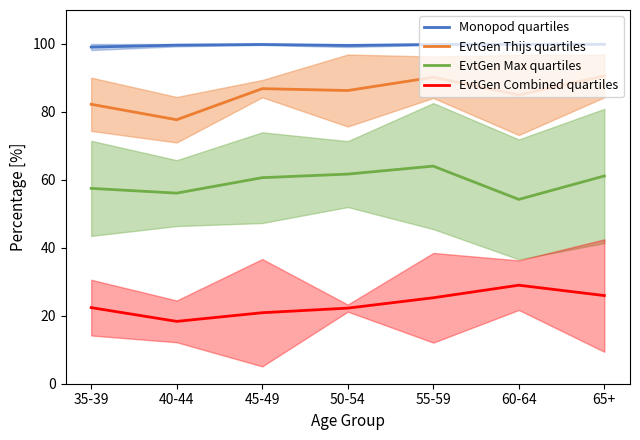

How many interior local peaks does the Monopod quartiles series have?

1